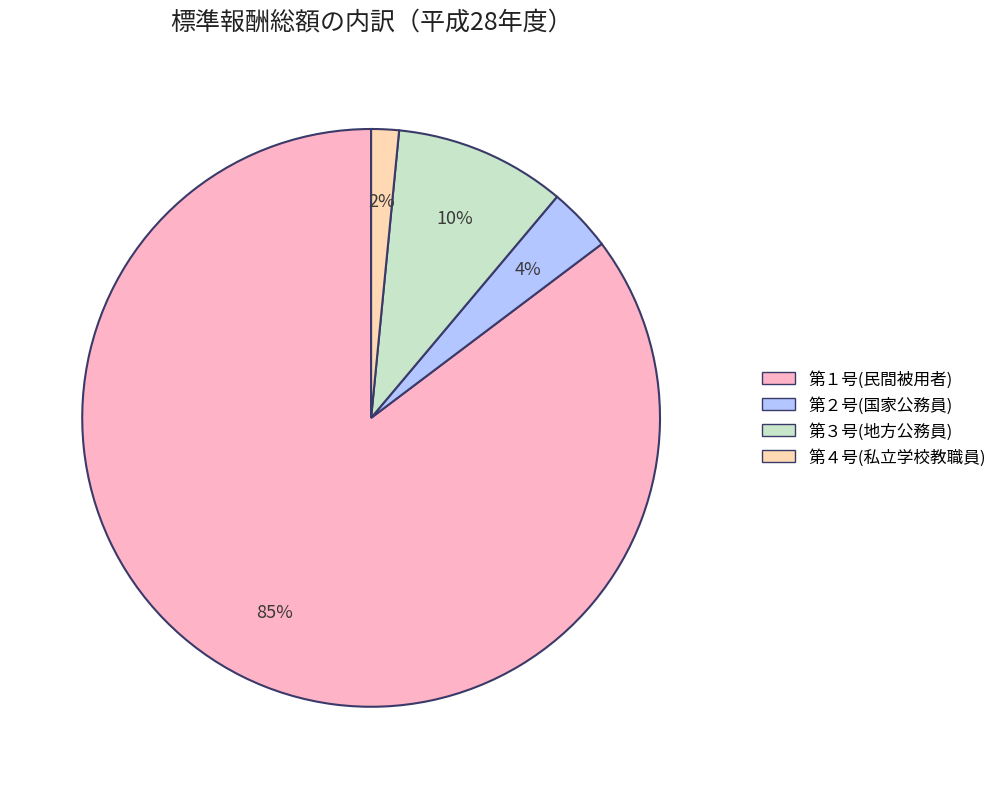

To the nearest percent, what is the average slice percentage?

25%